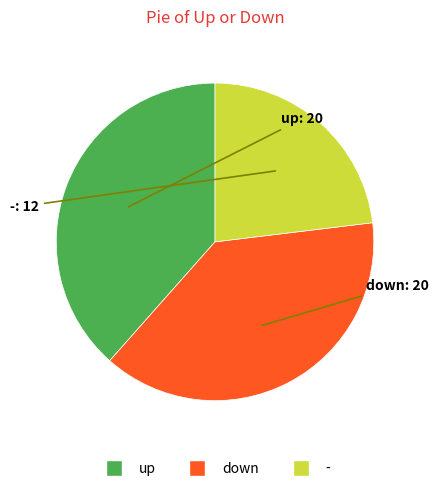

Which category has the smallest portion of the pie?

-